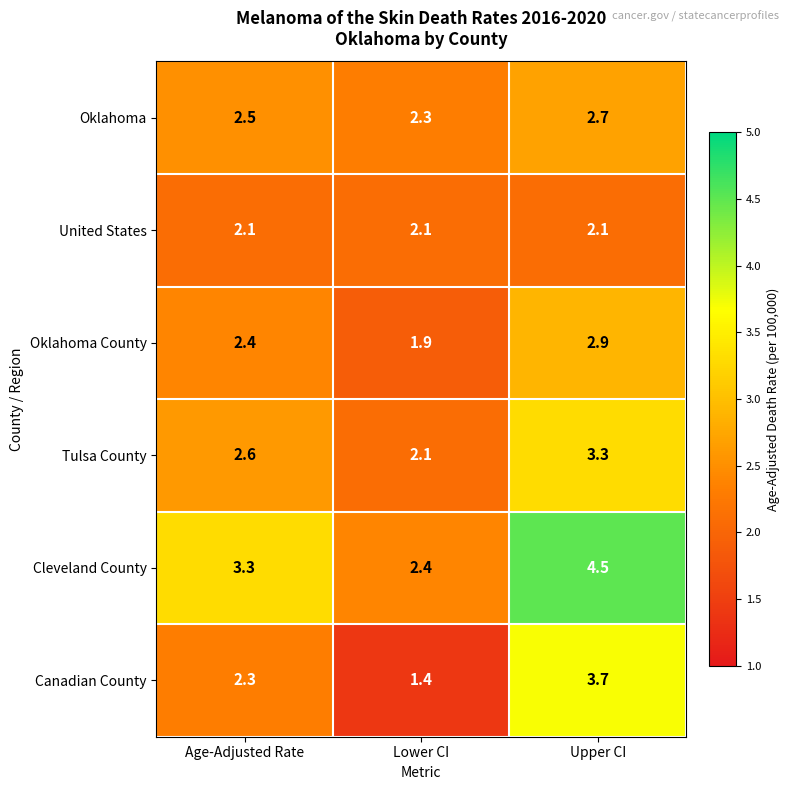

Reading left to right, extract all data points from this chart.

Oklahoma: Age-Adjusted Rate=2.5	Lower CI=2.3	Upper CI=2.7
United States: Age-Adjusted Rate=2.1	Lower CI=2.1	Upper CI=2.1
Oklahoma County: Age-Adjusted Rate=2.4	Lower CI=1.9	Upper CI=2.9
Tulsa County: Age-Adjusted Rate=2.6	Lower CI=2.1	Upper CI=3.3
Cleveland County: Age-Adjusted Rate=3.3	Lower CI=2.4	Upper CI=4.5
Canadian County: Age-Adjusted Rate=2.3	Lower CI=1.4	Upper CI=3.7